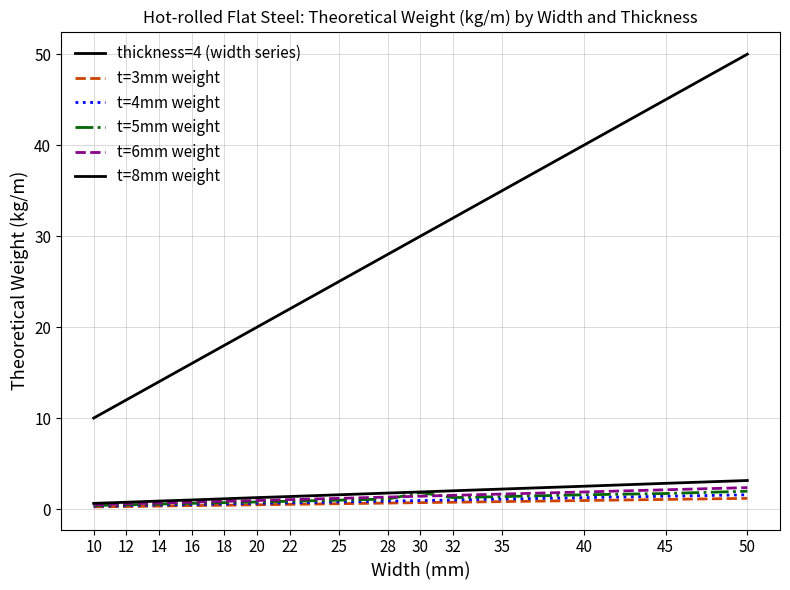

True or false: t=6mm weight and thickness=4 (width series) cross at least once.

False